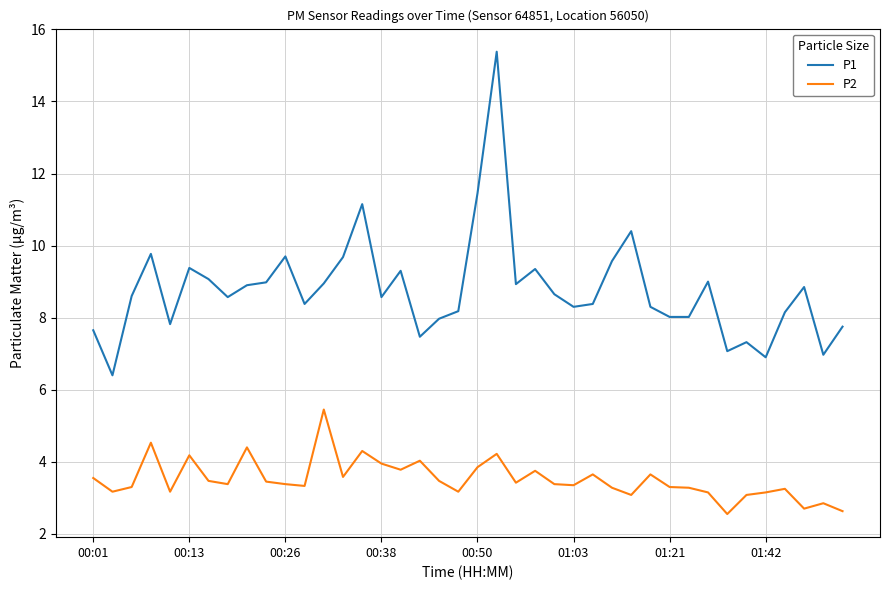

Which series has the largest range (max minus min)?

P1